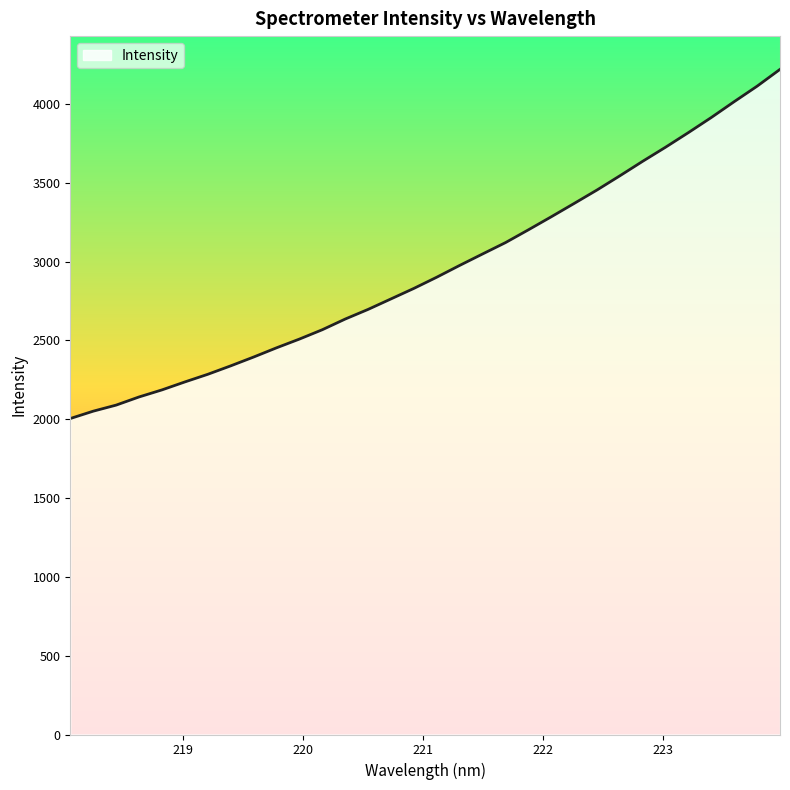

What is the smallest value displayed?

2004.4